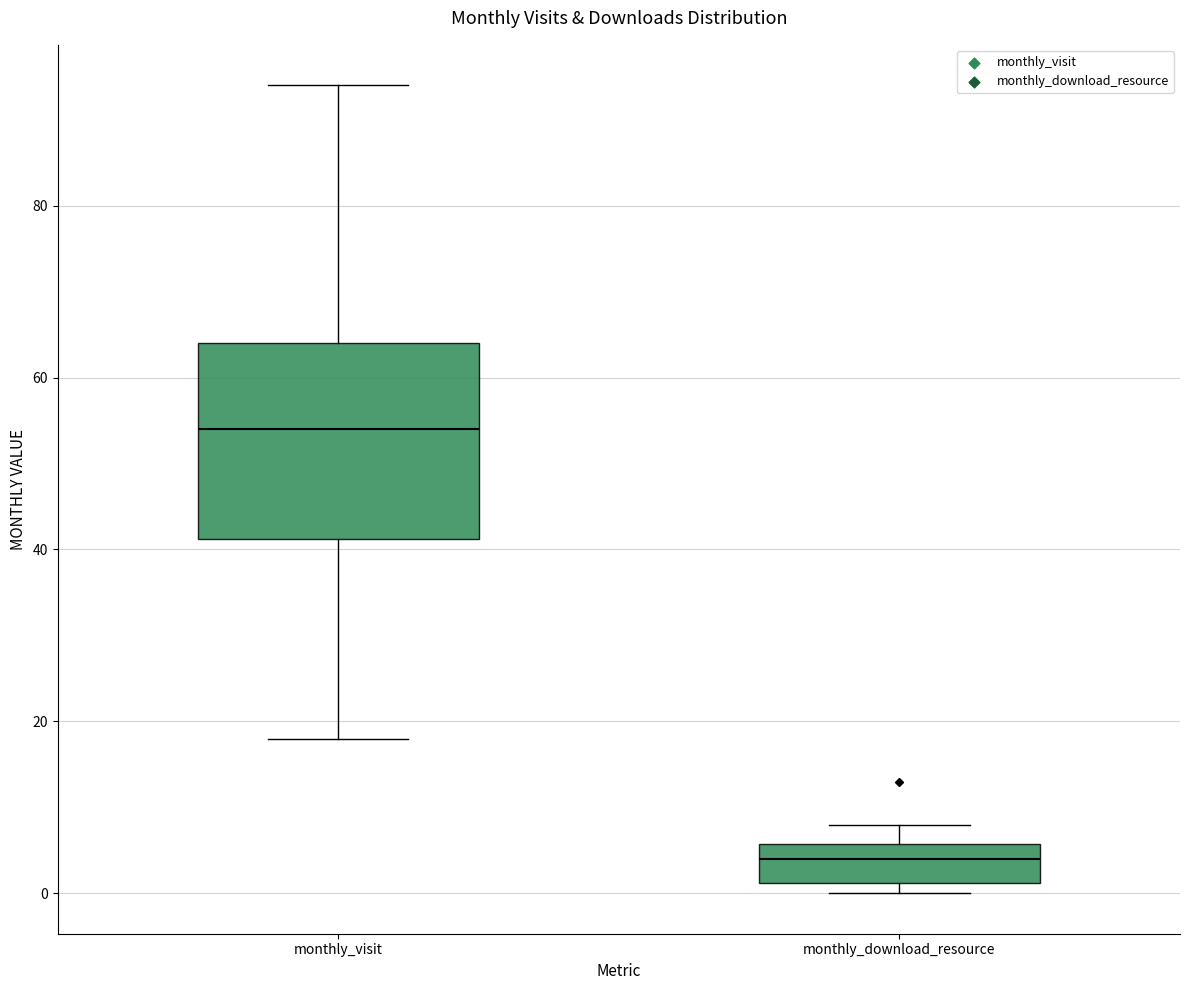

Reading left to right, read every box against the y-axis: the position of its median line, the range the box covers, and the ends of its whiskers. The values are not printed on the chart, so give them approximately, as read against the axis.

monthly_visit: median 54, box 42 to 64, whiskers 18 to 94
monthly_download_resource: median 4, box 2 to 6, whiskers 0 to 8